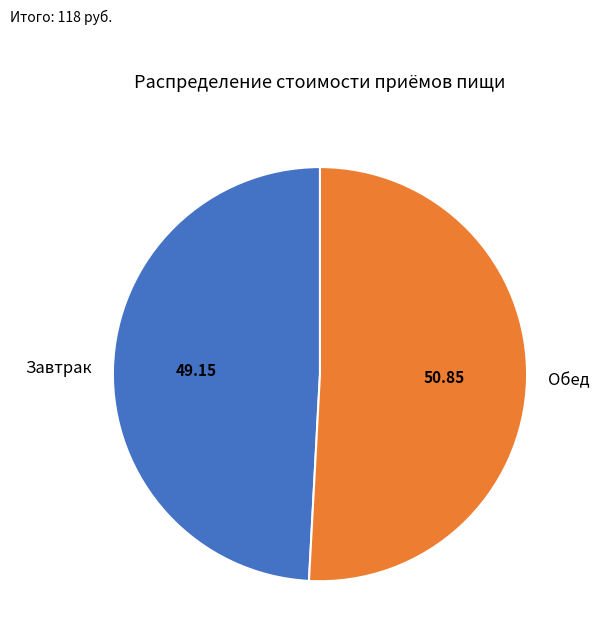

Does Обед represent more than half of the total?

Yes